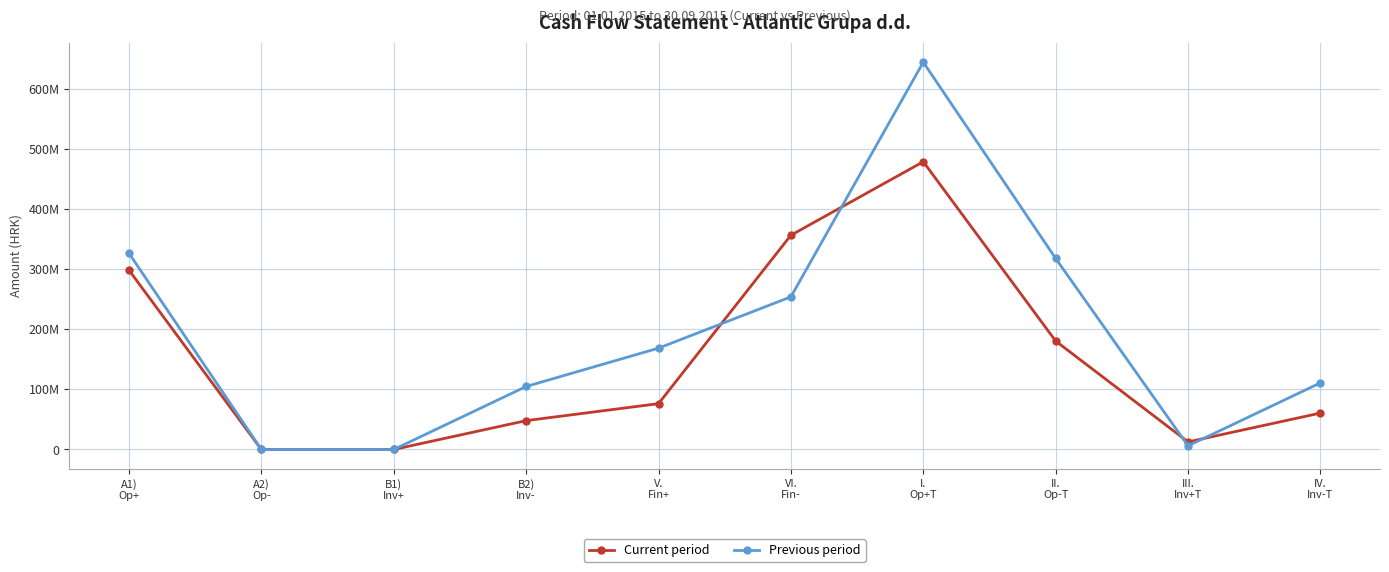

What is the sum of the Previous period values at B1)
Inv+ and V.
Fin+?

168529997